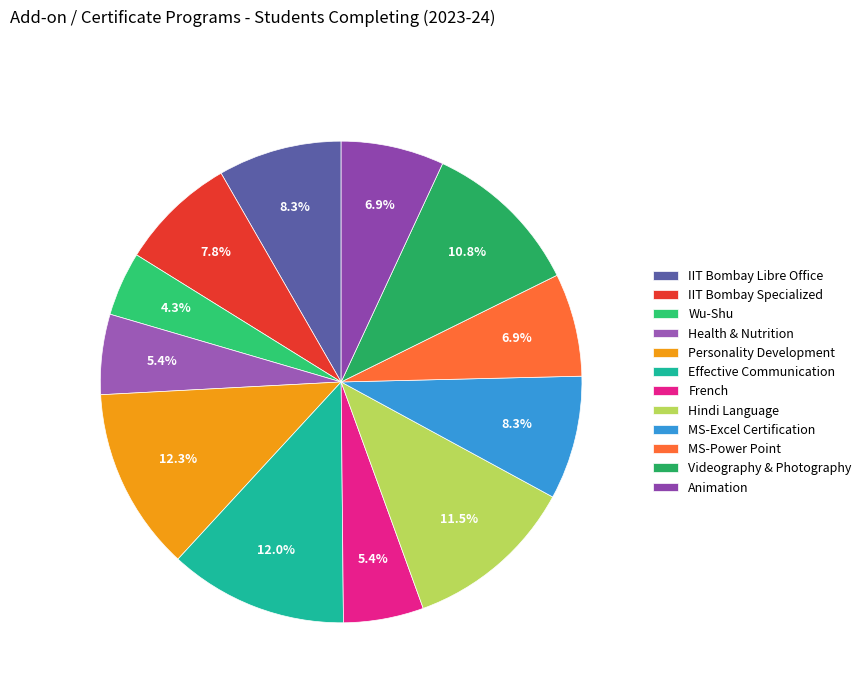

To the nearest percent, what percentage of the pie is French?

5%